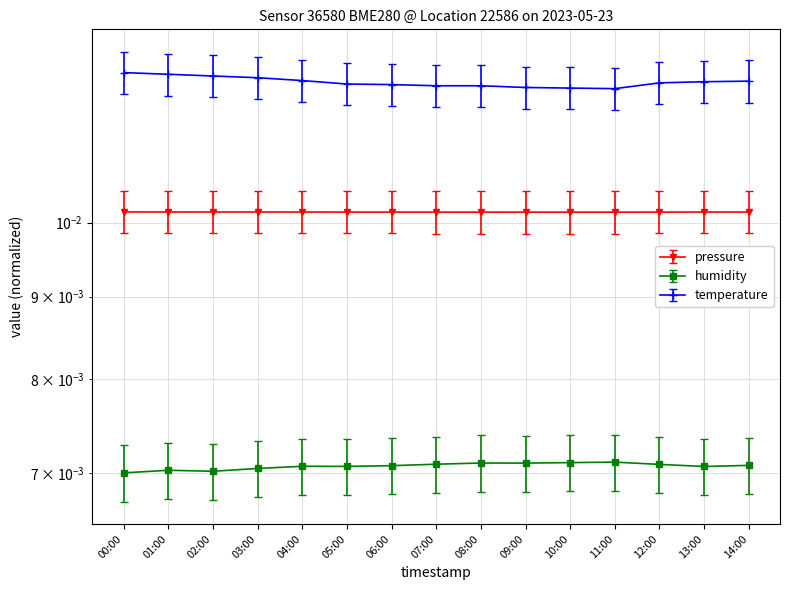

Which series has the widest spread of values?

temperature